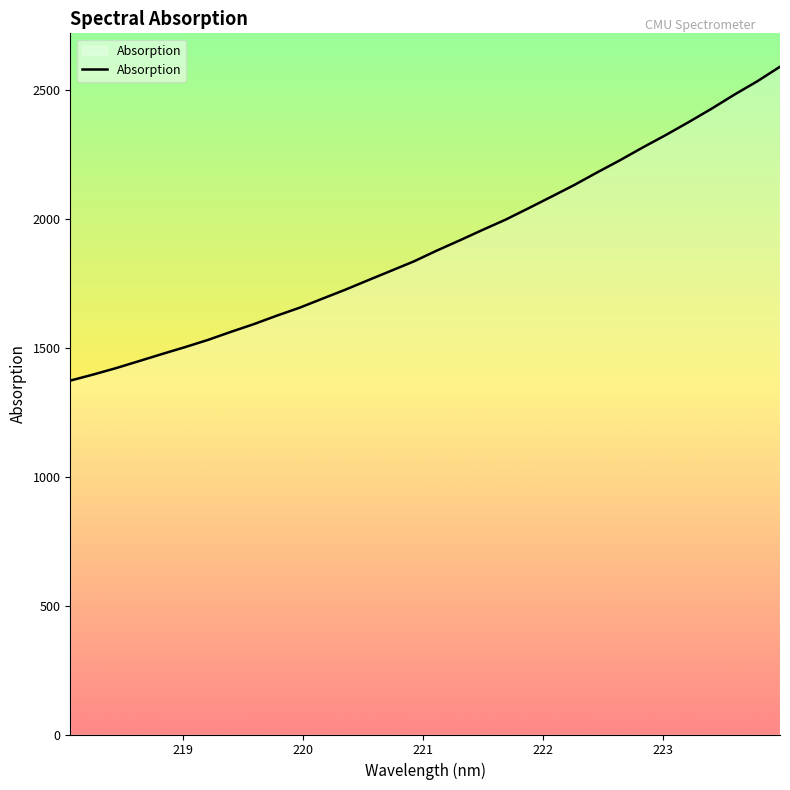

How many lines are shown in the chart?

1